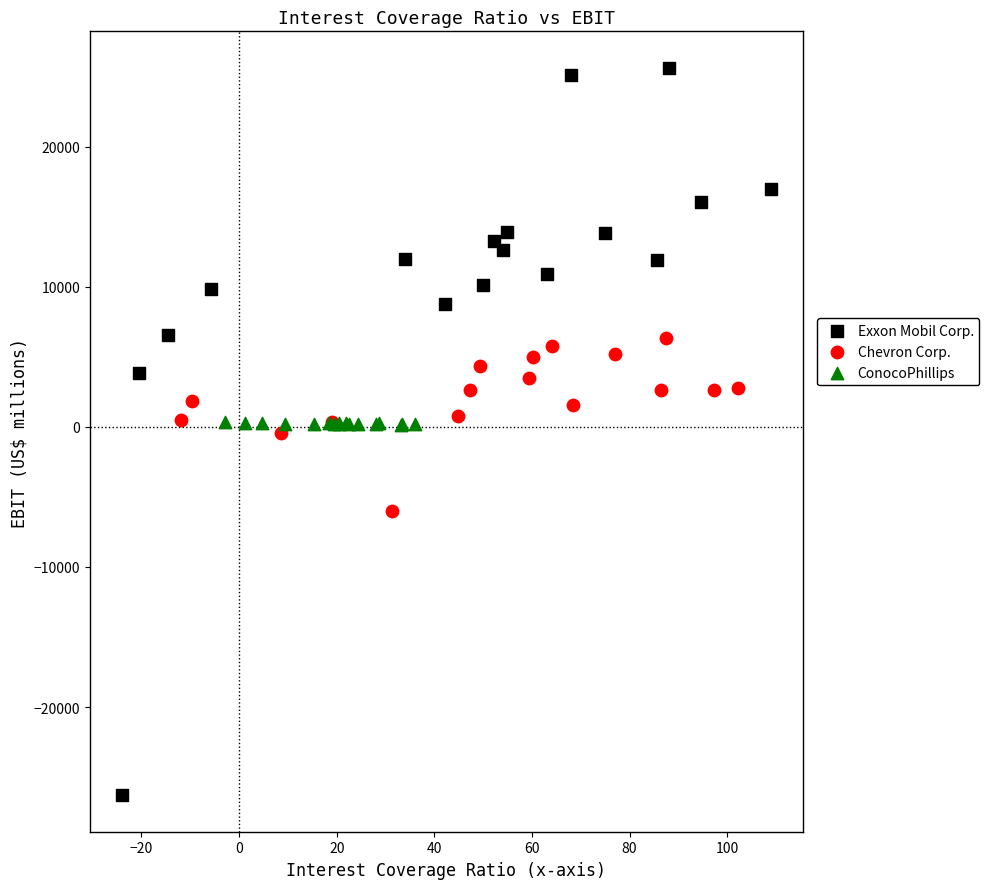

Which series has the largest Y range (max minus min)?

Exxon Mobil Corp.